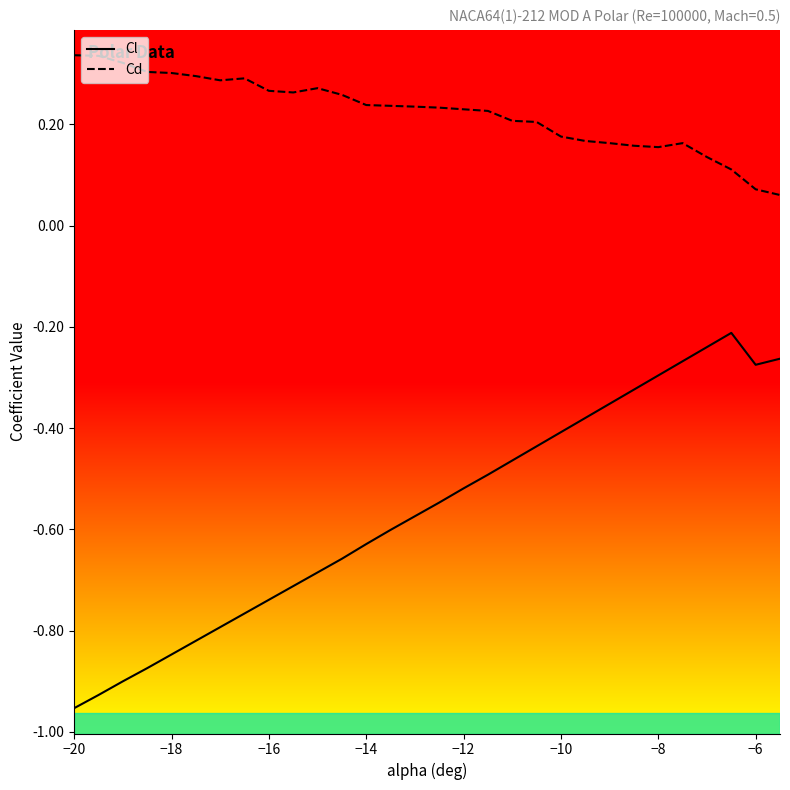

At how many categories does at least one series exceed 0?

30